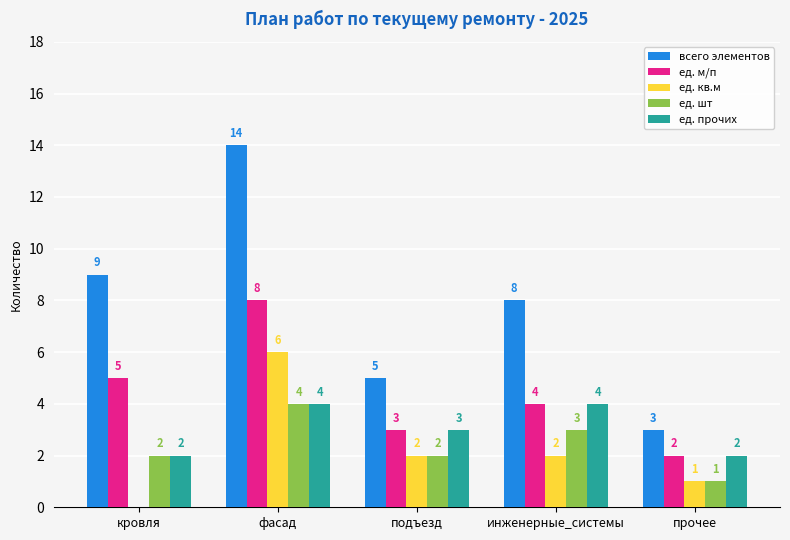

What is the difference between the ед. шт values at кровля and прочее?

1